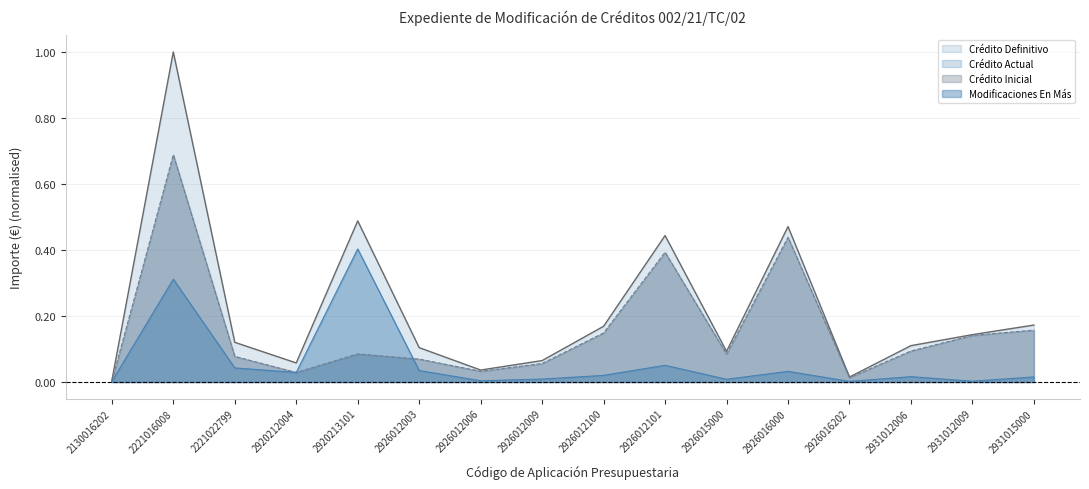

Rank the categories by Crédito Inicial value from highest to lowest.

2221016008, 2926016000, 2926012101, 2931015000, 2926012100, 2931012009, 2931012006, 2920213101, 2926015000, 2221022799, 2926012003, 2926012009, 2926012006, 2920212004, 2926016202, 2130016202